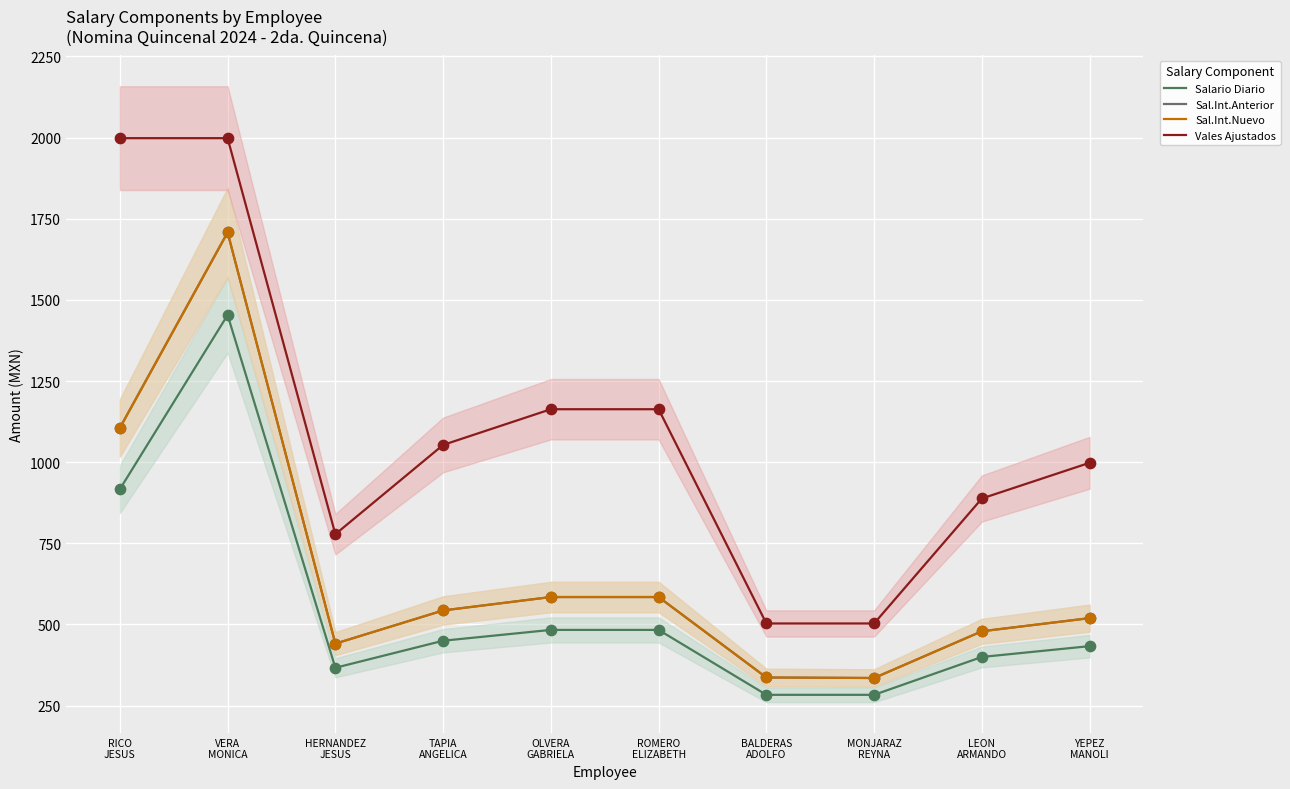

Which series contains the lowest Y value?

Salario Diario